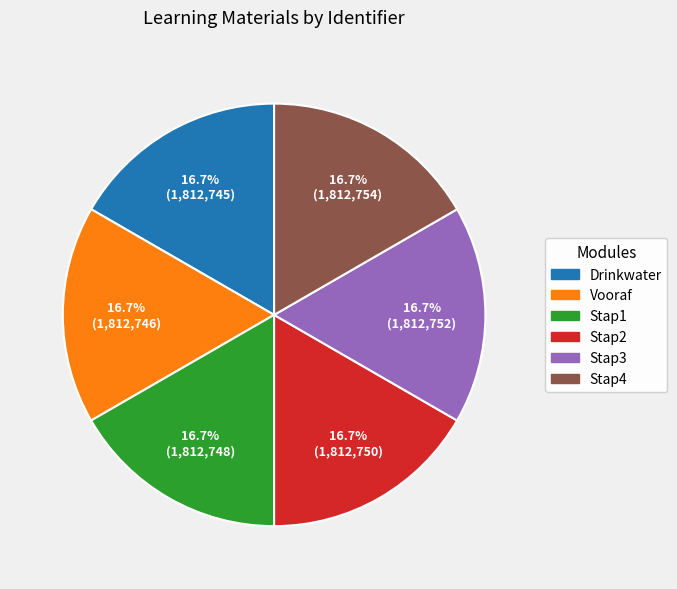

How many segments does this pie chart have?

6